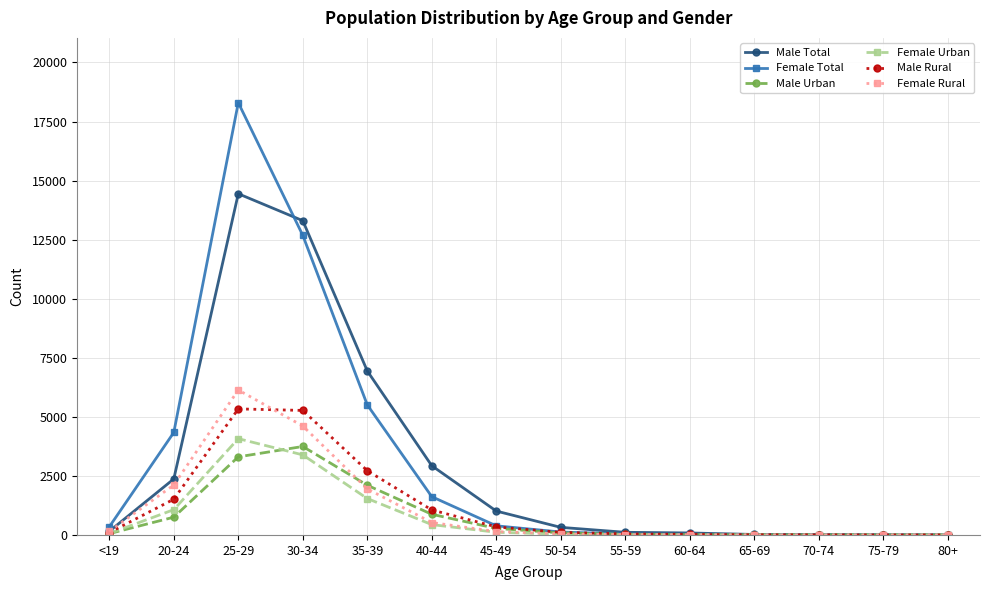

At which category does Female Total reach its first local peak?

25-29